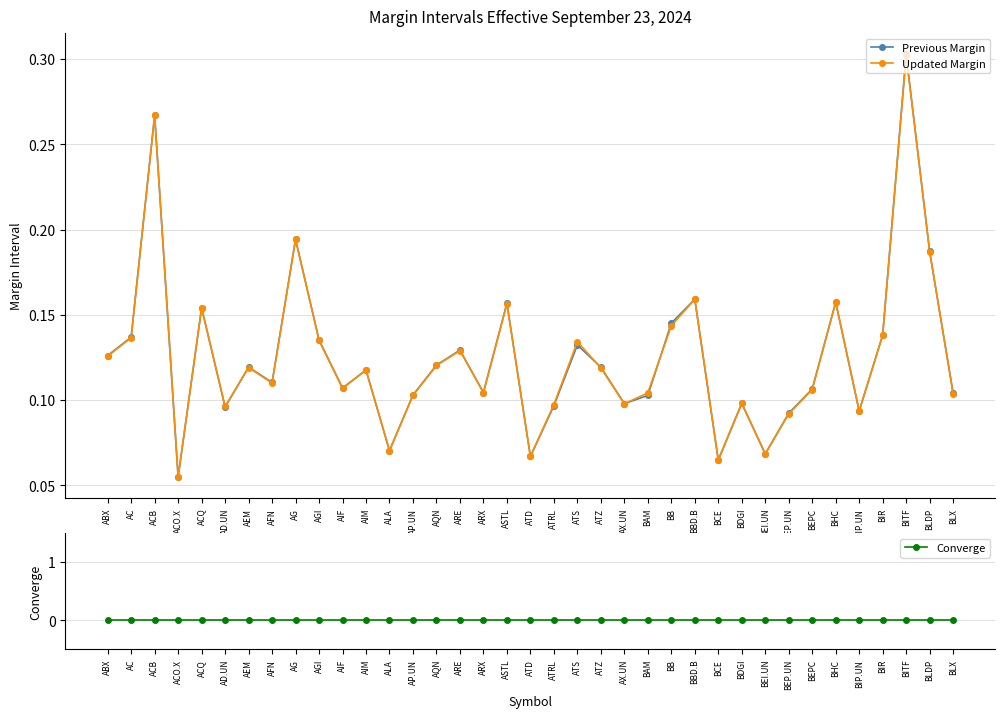

What are all the series names shown in the legend?

Previous Margin, Updated Margin, Converge